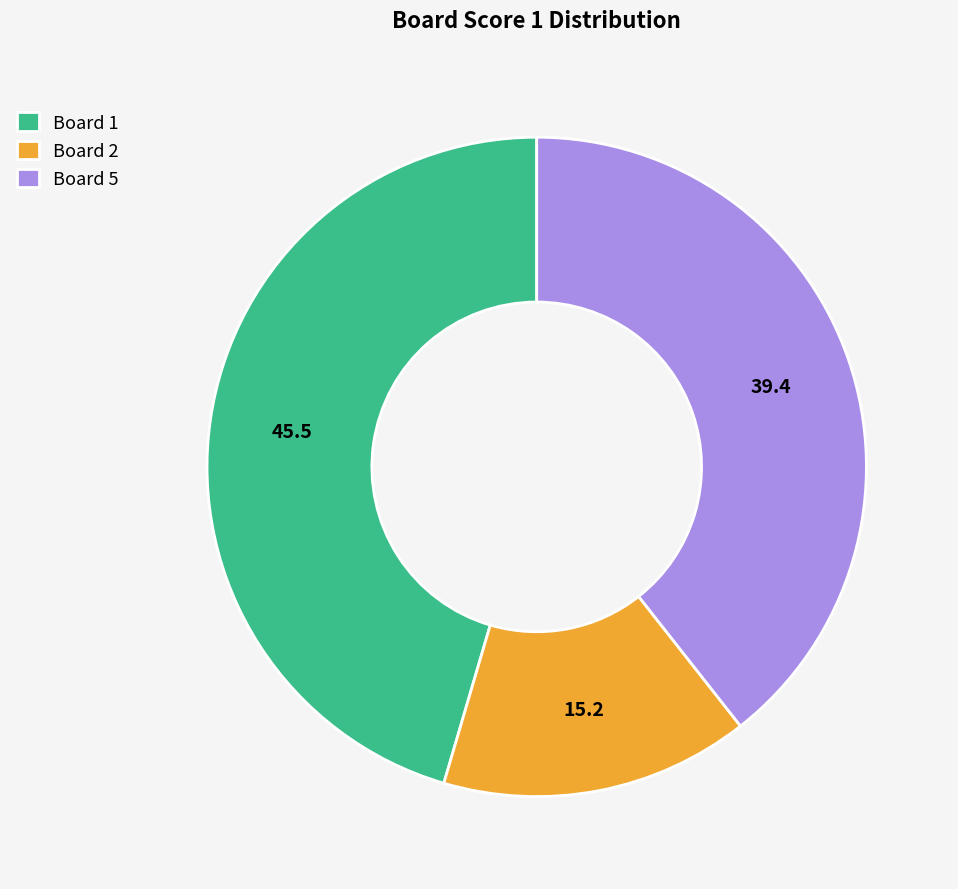

Is it true that Board 5 is 26% of the pie?

False